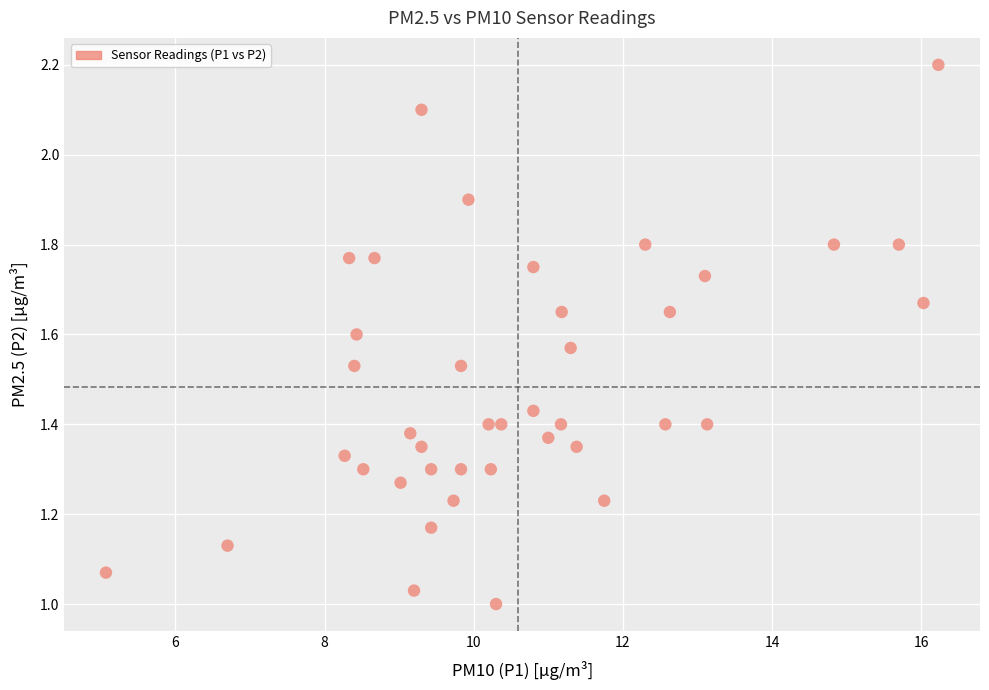

What is the range of X values (max minus min)?

11.2